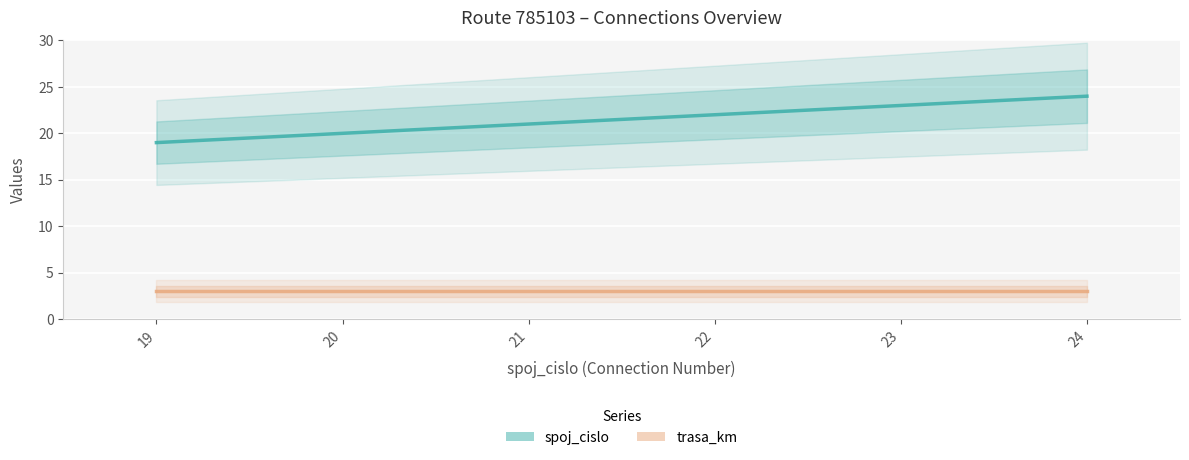

Which series has the largest total across all categories?

spoj_cislo